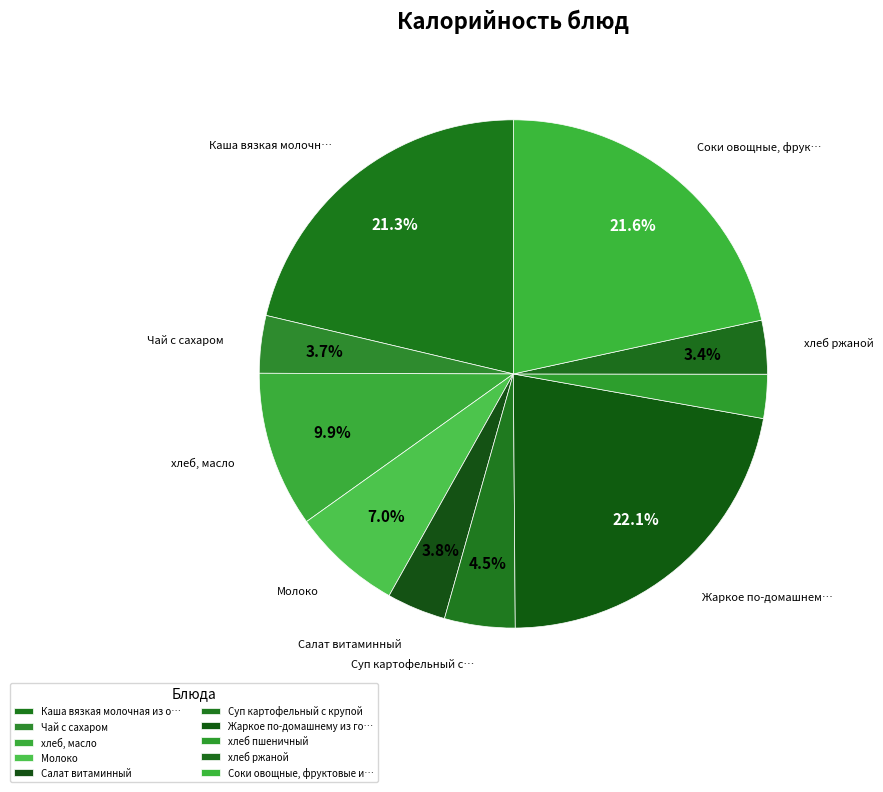

Count the number of slices in the pie.

10